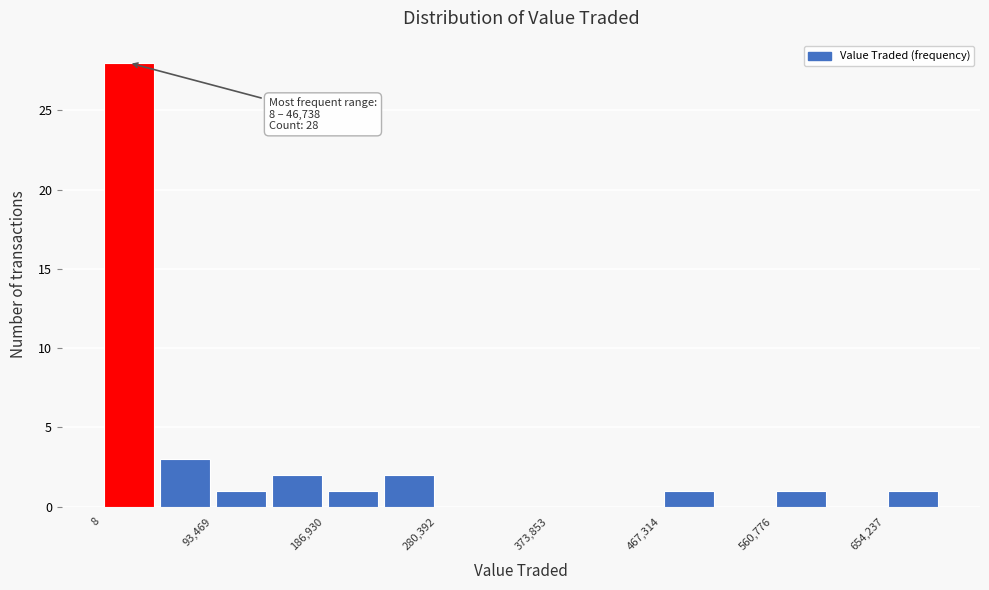

Which range on the x-axis has the tallest bar?

0 to 50000